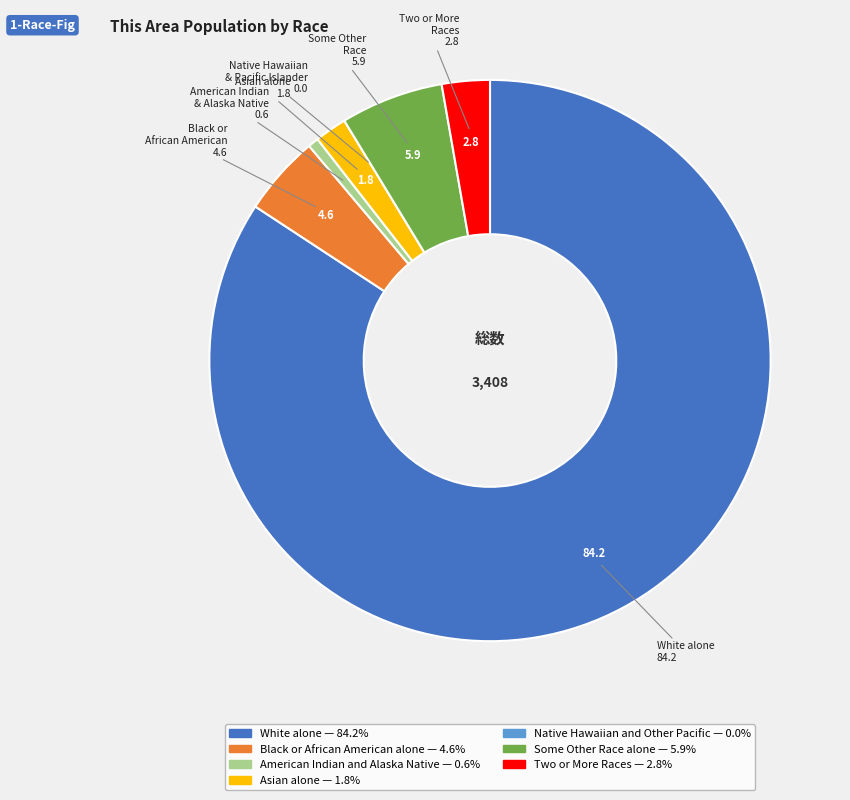

Does White alone represent more than half of the total?

Yes